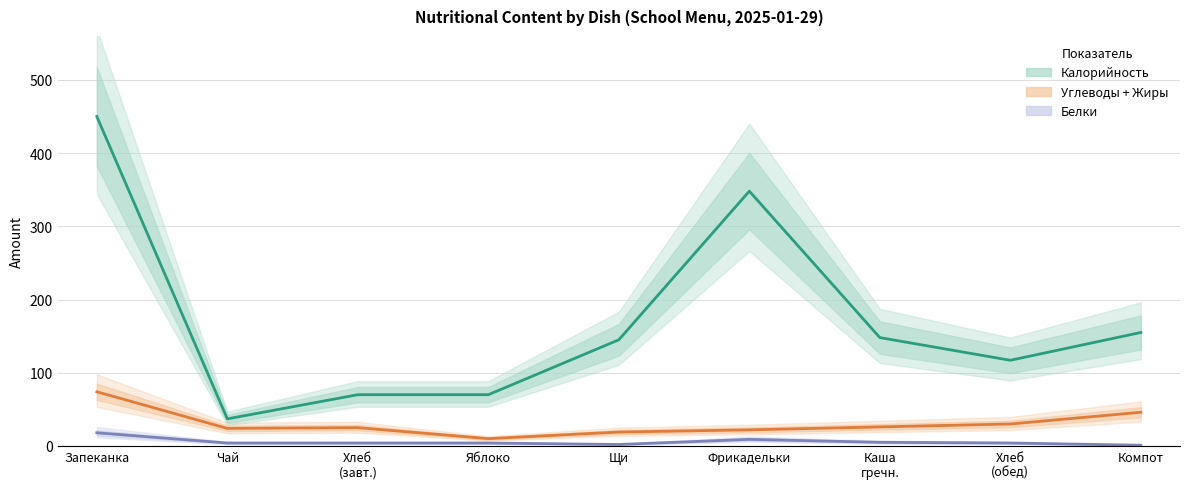

What is the highest value of the Белки series?

18